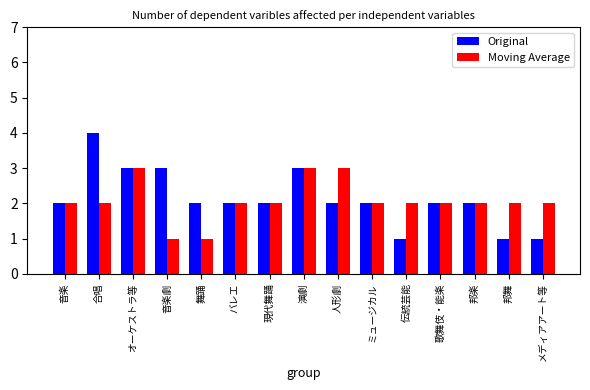

Which series changed the most between 現代舞踊 and メディアアート等?

Original